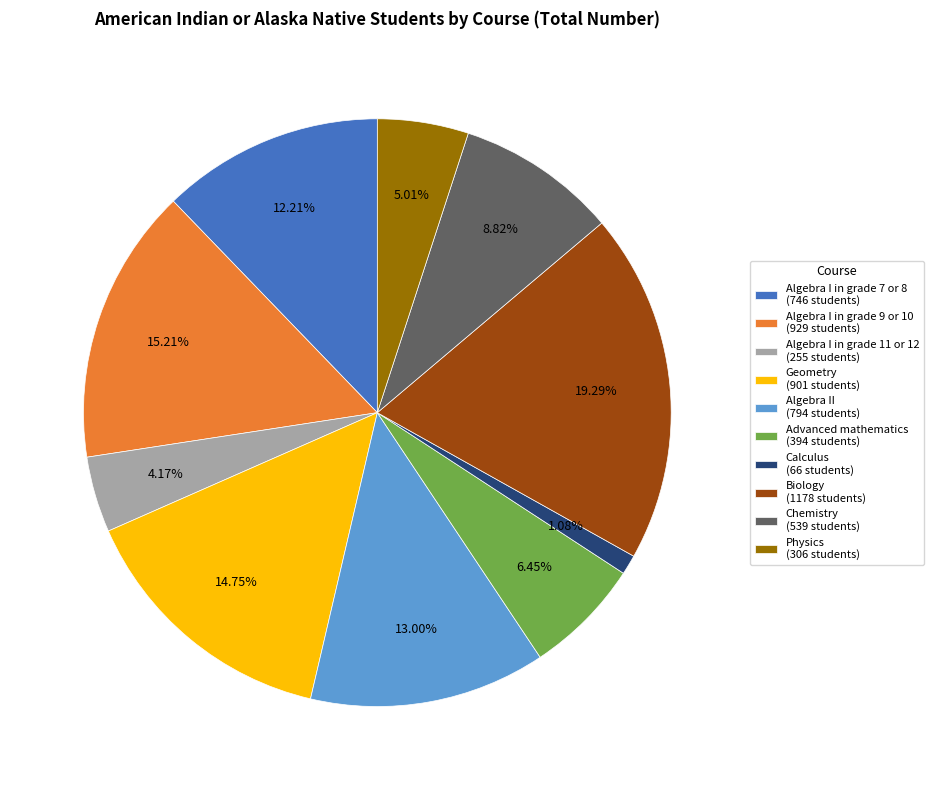

What percentage is the Algebra I in grade 11 or 12 slice, to the nearest percent?

4%